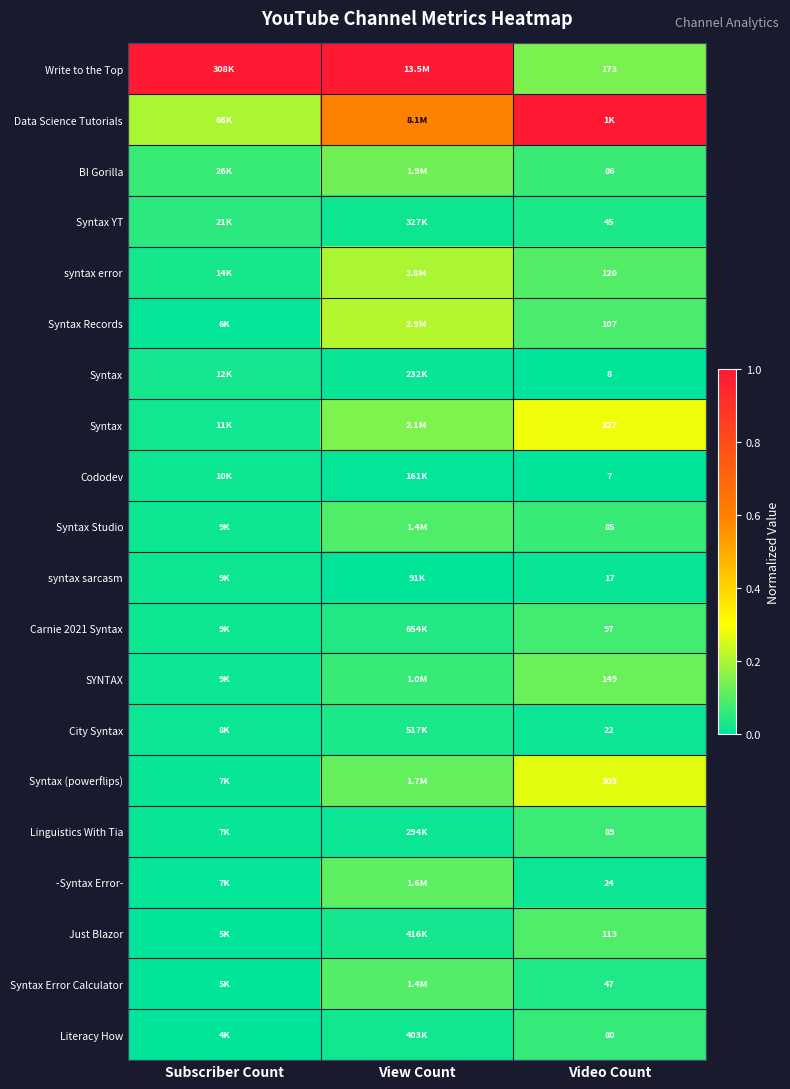

What is the spread (max minus min) of values at Video Count?

1.0